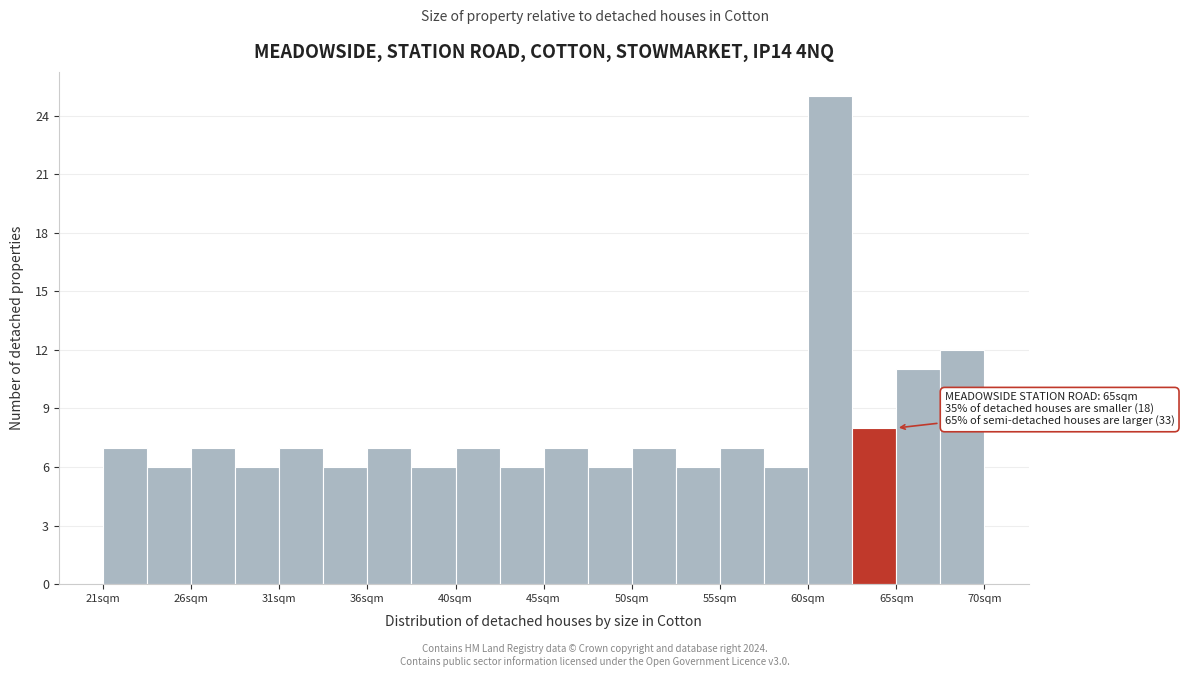

Over which range of the x-axis is the bar tallest?

60.0 to 62.5